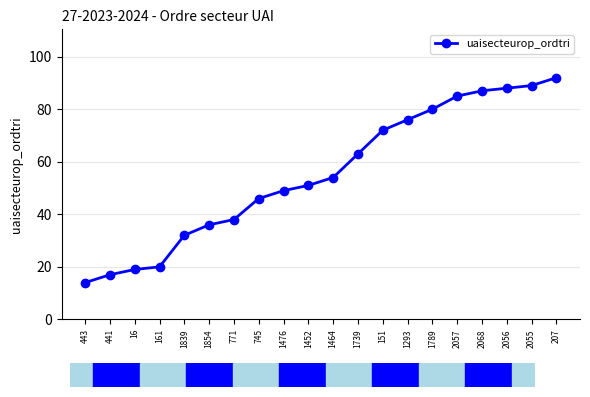

True or false: the data has more than 0 interior local peaks.

False